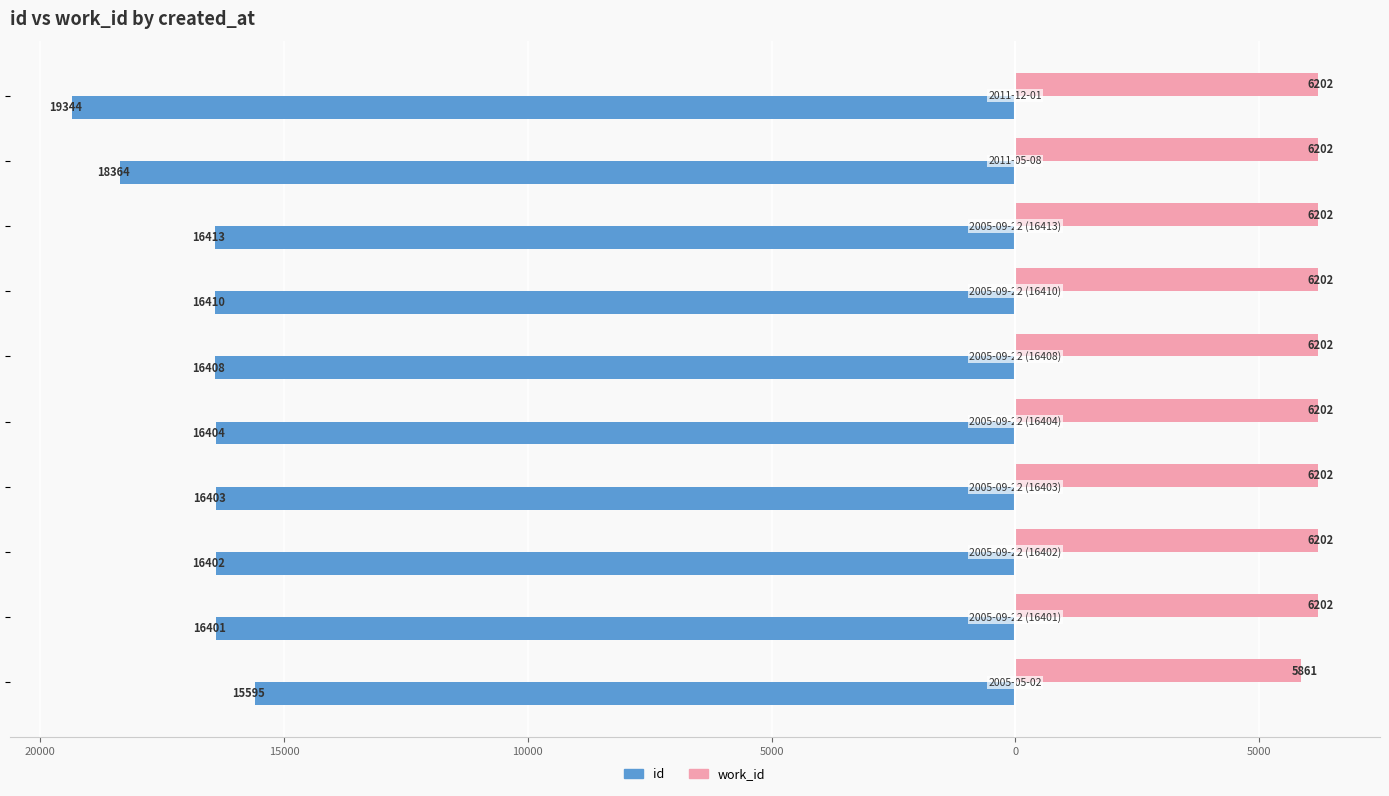

Which series has the widest spread of values?

id